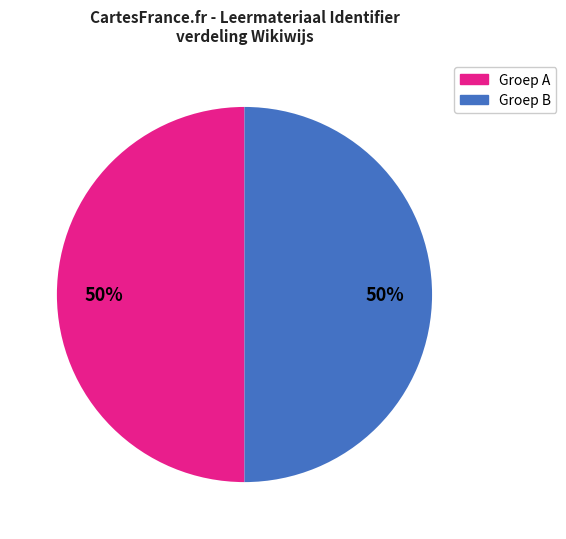

To the nearest percent, what is the average slice percentage?

50%